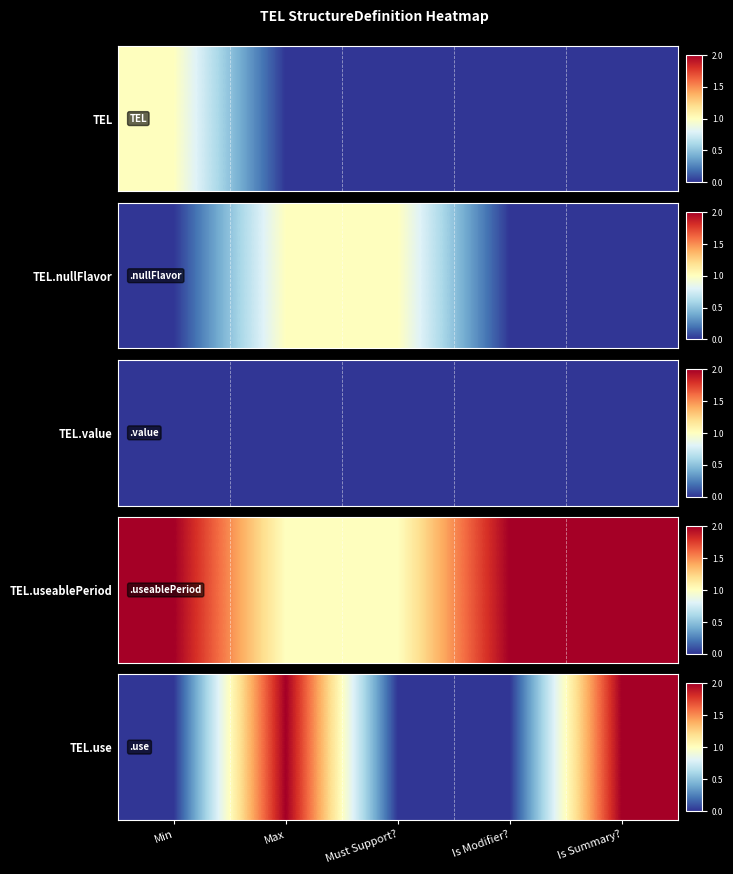

Rank the categories by value from highest to lowest.

Max, Is Summary?, Min, Must Support?, Is Modifier?